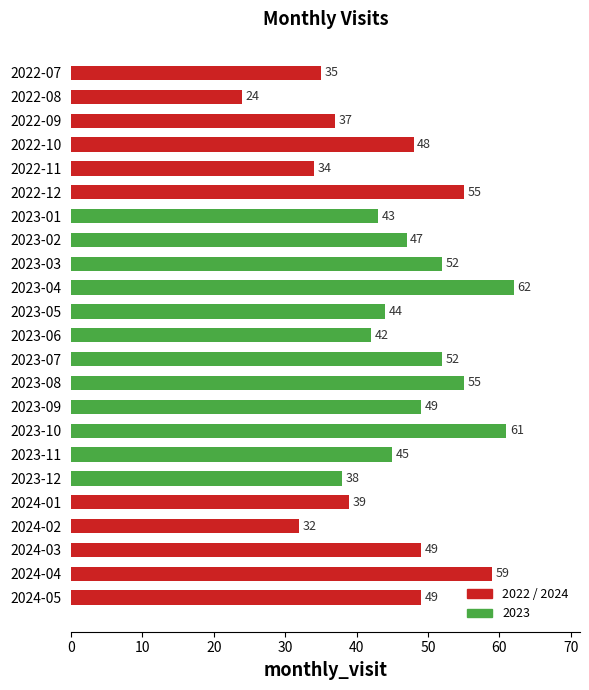

Are the bars horizontal?

Yes